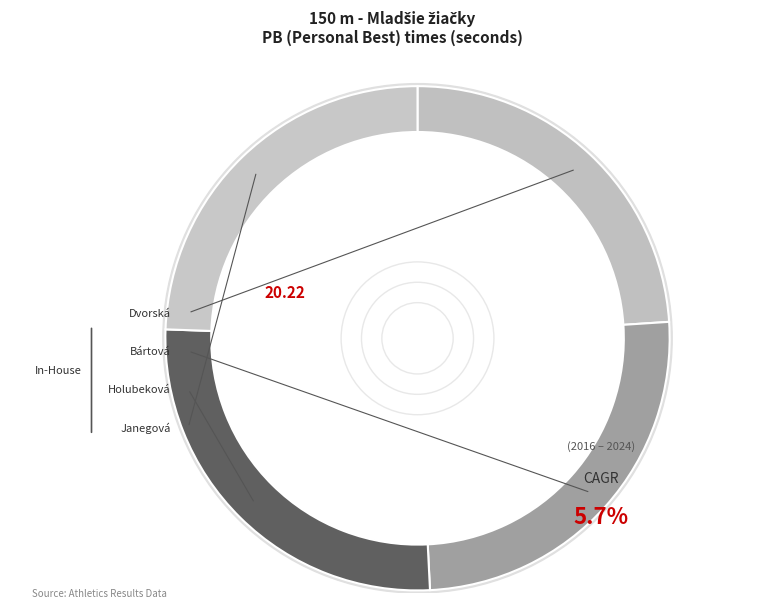

To the nearest percent, what portion does Janegová Tatiana represent?

24%